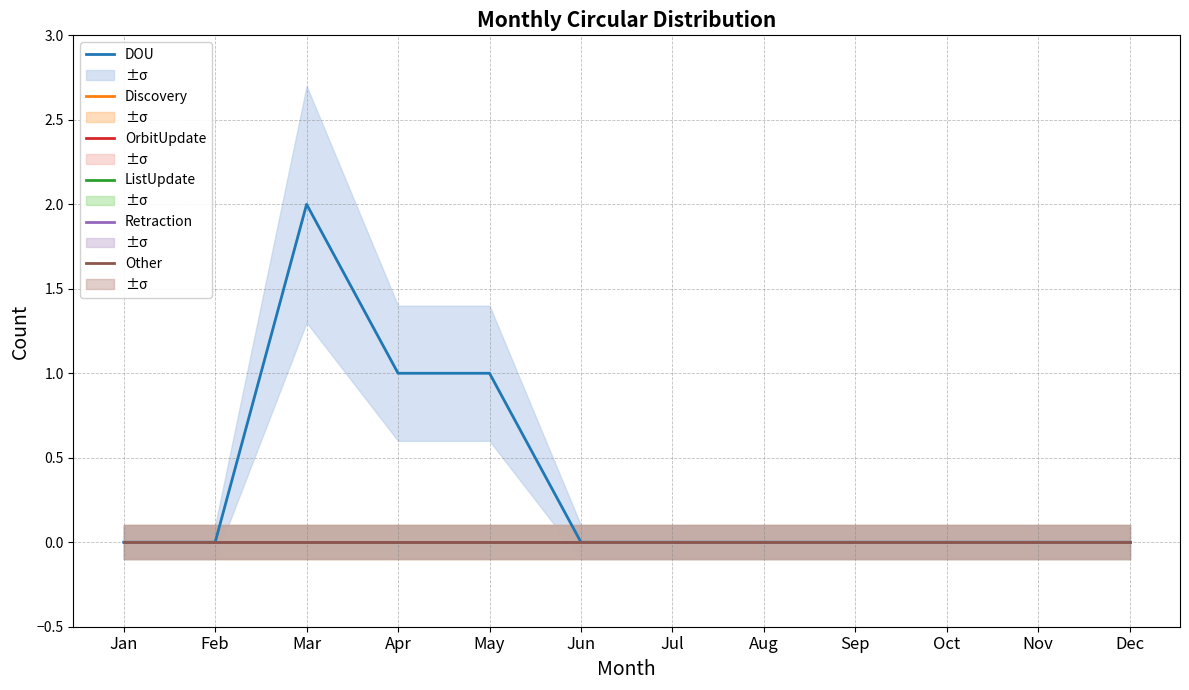

Reading left to right, what are all the values shown in this chart?

DOU: Jan=0	Feb=0	Mar=2	Apr=1	May=1	Jun=0	Jul=0	Aug=0	Sep=0	Oct=0	Nov=0	Dec=0
Discovery: Jan=0	Feb=0	Mar=0	Apr=0	May=0	Jun=0	Jul=0	Aug=0	Sep=0	Oct=0	Nov=0	Dec=0
OrbitUpdate: Jan=0	Feb=0	Mar=0	Apr=0	May=0	Jun=0	Jul=0	Aug=0	Sep=0	Oct=0	Nov=0	Dec=0
ListUpdate: Jan=0	Feb=0	Mar=0	Apr=0	May=0	Jun=0	Jul=0	Aug=0	Sep=0	Oct=0	Nov=0	Dec=0
Retraction: Jan=0	Feb=0	Mar=0	Apr=0	May=0	Jun=0	Jul=0	Aug=0	Sep=0	Oct=0	Nov=0	Dec=0
Other: Jan=0	Feb=0	Mar=0	Apr=0	May=0	Jun=0	Jul=0	Aug=0	Sep=0	Oct=0	Nov=0	Dec=0